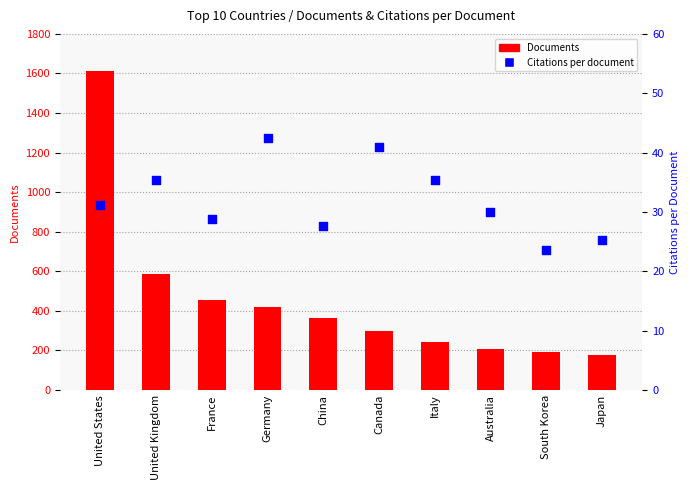

Which series has the largest total across all categories?

Documents